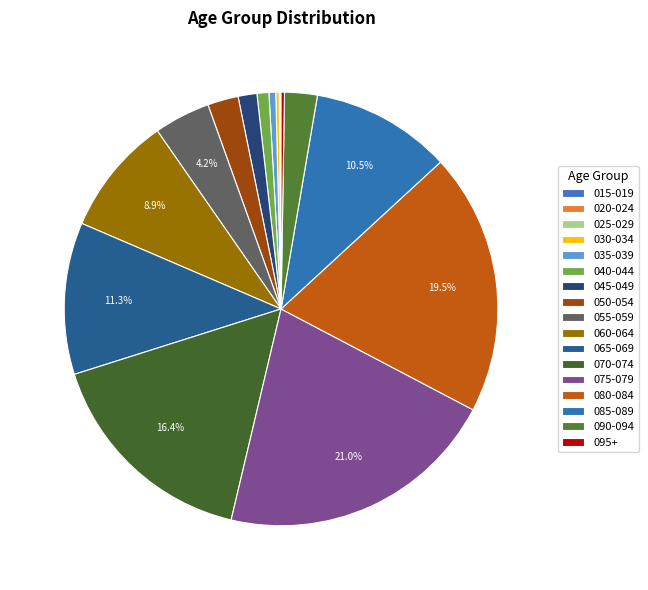

Which category has the smallest portion of the pie?

015-019